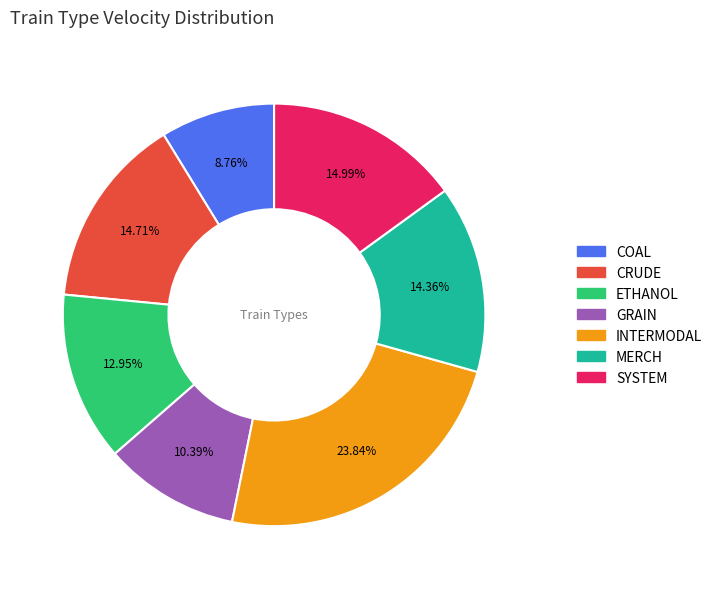

To the nearest percent, what is the combined percentage of COAL and MERCH?

23%